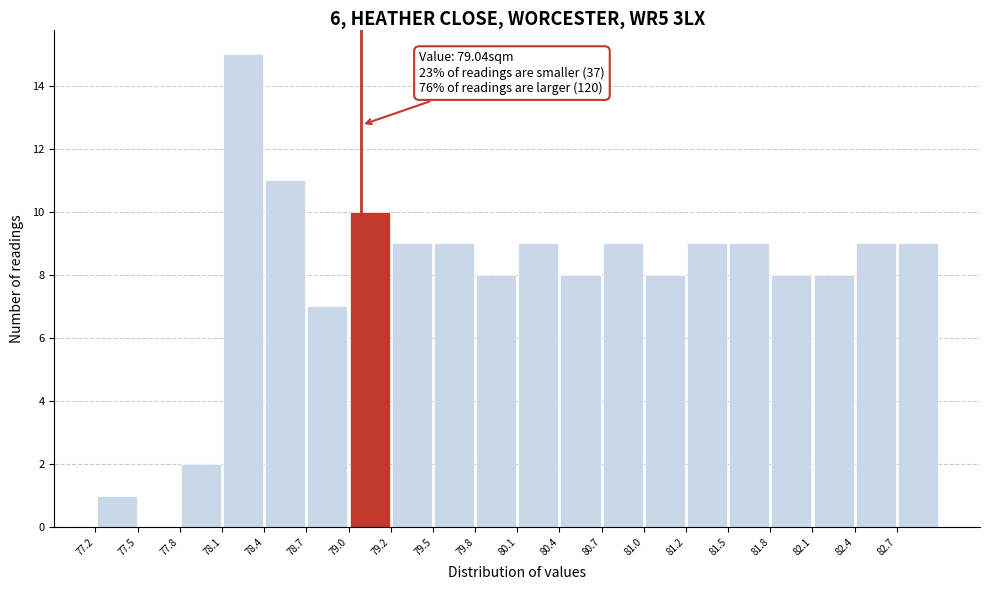

Over which range of the x-axis is the bar tallest?

78.10 to 78.40